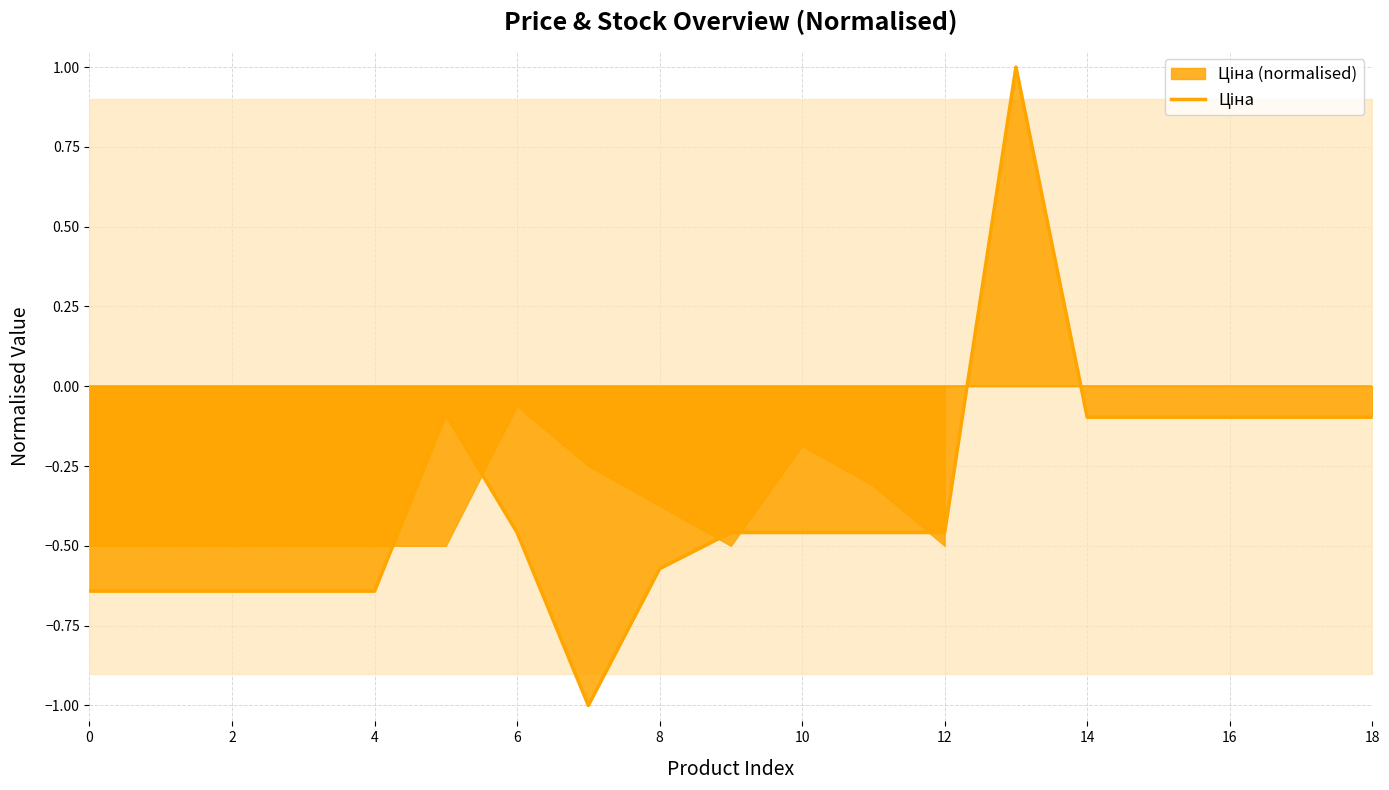

Between 16 and 6, which is larger?

16